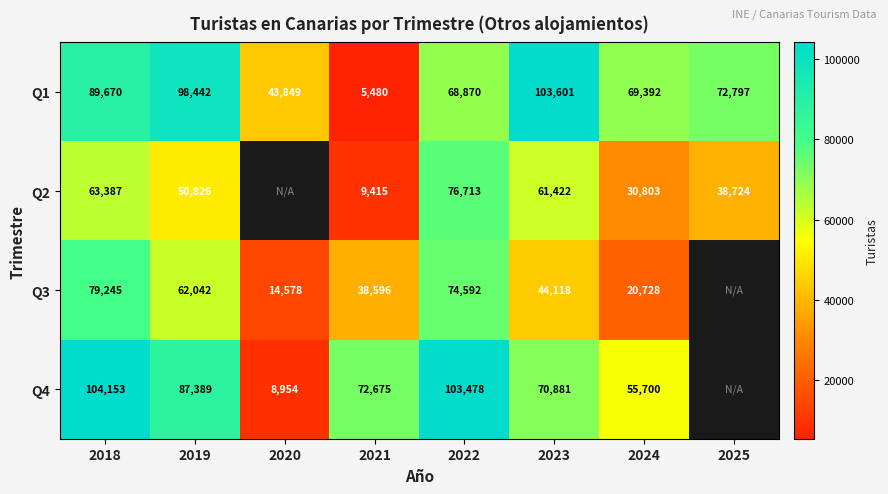

What is the total value across all series at 2021?

126166